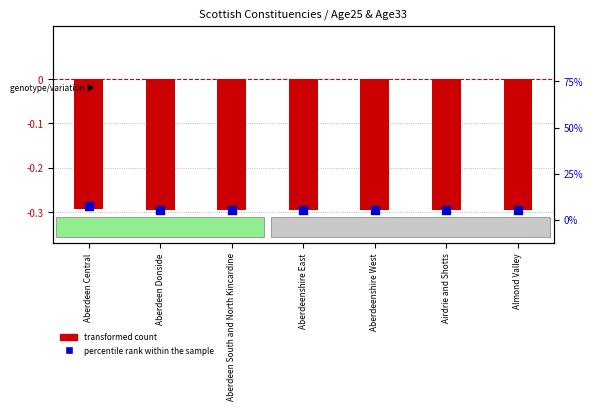

Which series has the largest total across all categories?

percentile rank within the sample